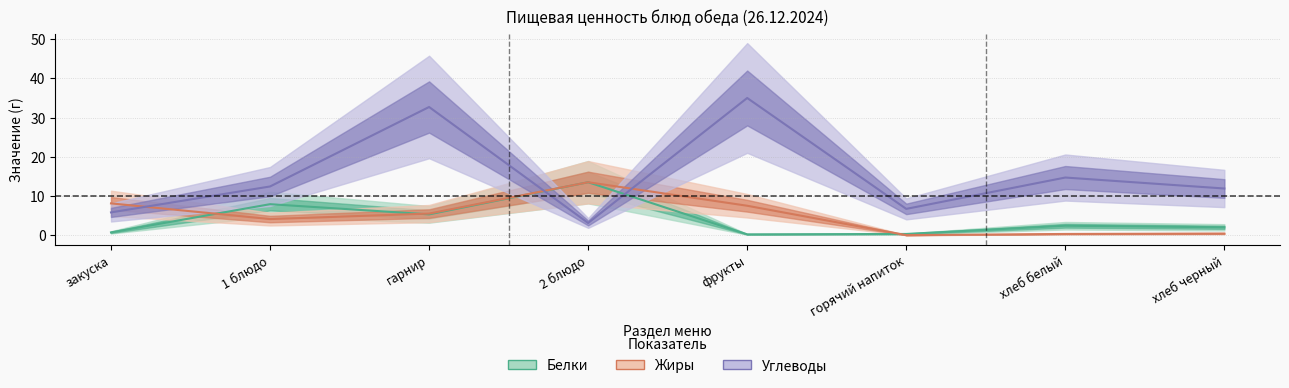

List the labels in order of Жиры value, largest first.

2 блюдо, закуска, фрукты, гарнир, 1 блюдо, хлеб черный, хлеб белый, горячий напиток